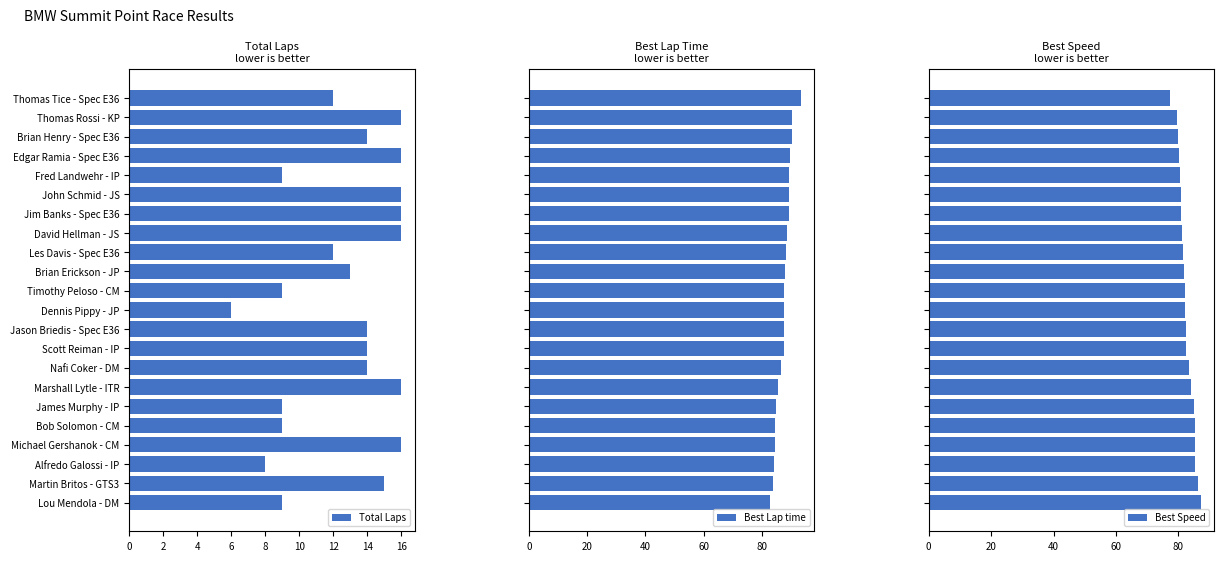

How many data points in Best Speed are above 82?

12